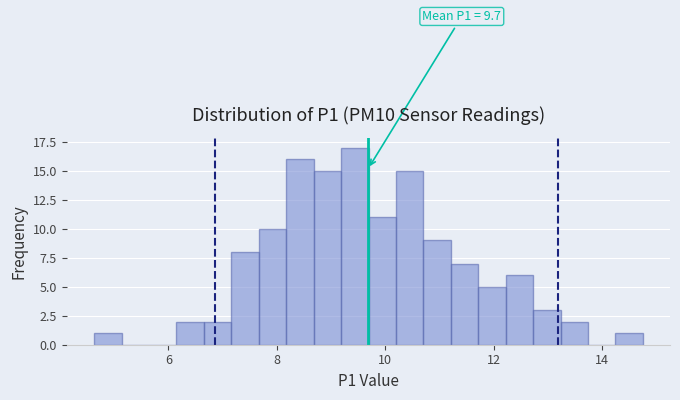

Read against the x-axis, roughly where is the centre of the tallest bar?

9.4